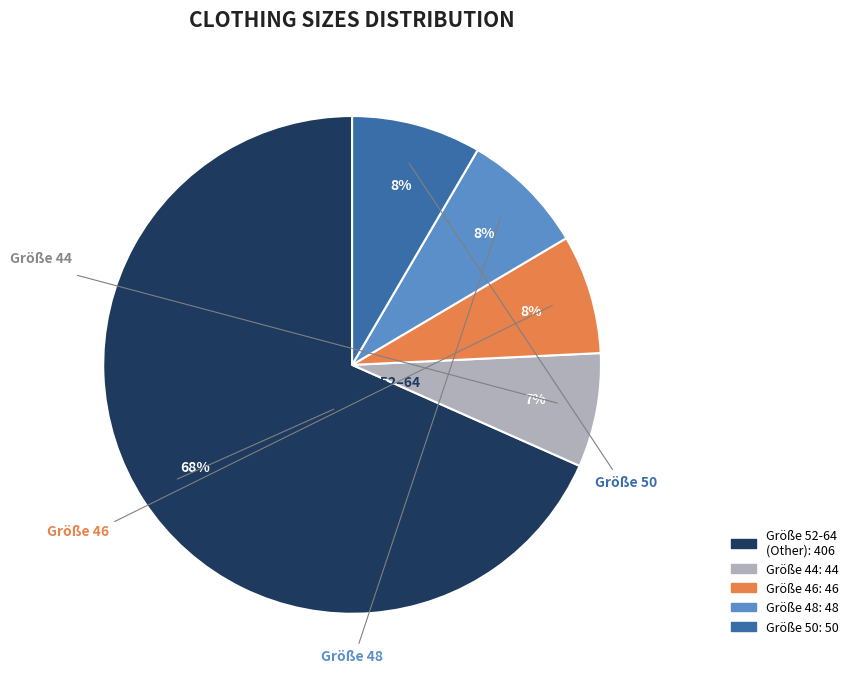

Is there a majority slice in this chart?

Yes